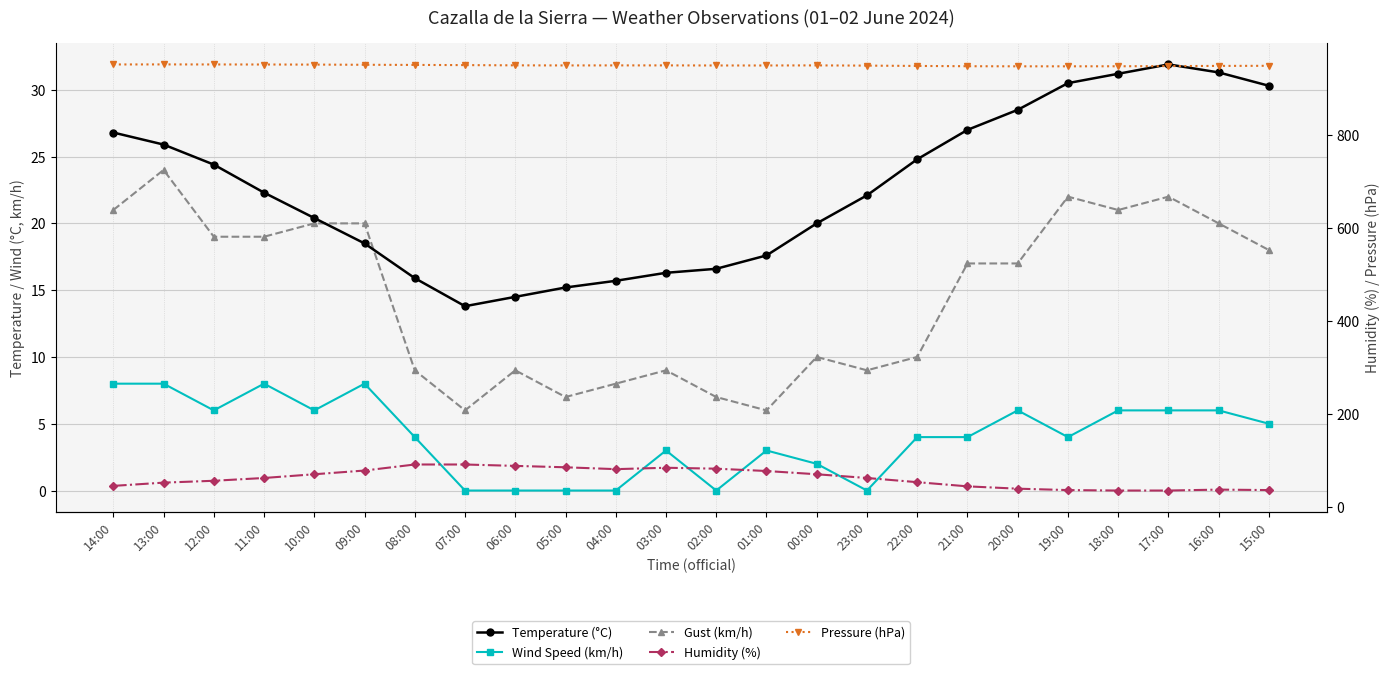

What is the label of the 17th point from the left?

22:00